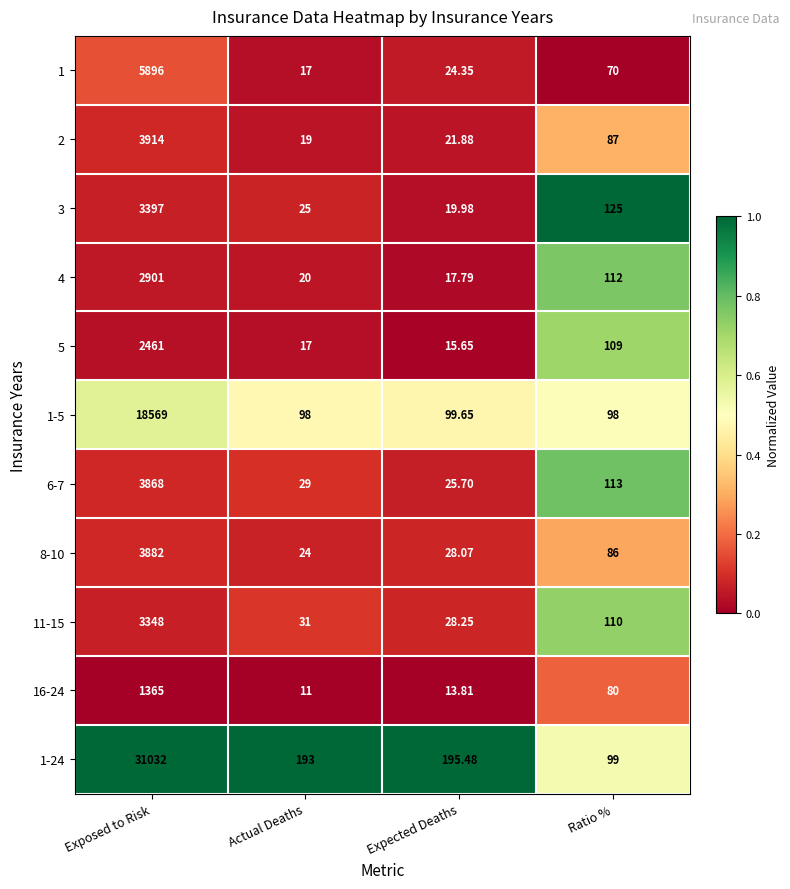

Where is 5 nearest to the value 1238?

Ratio %